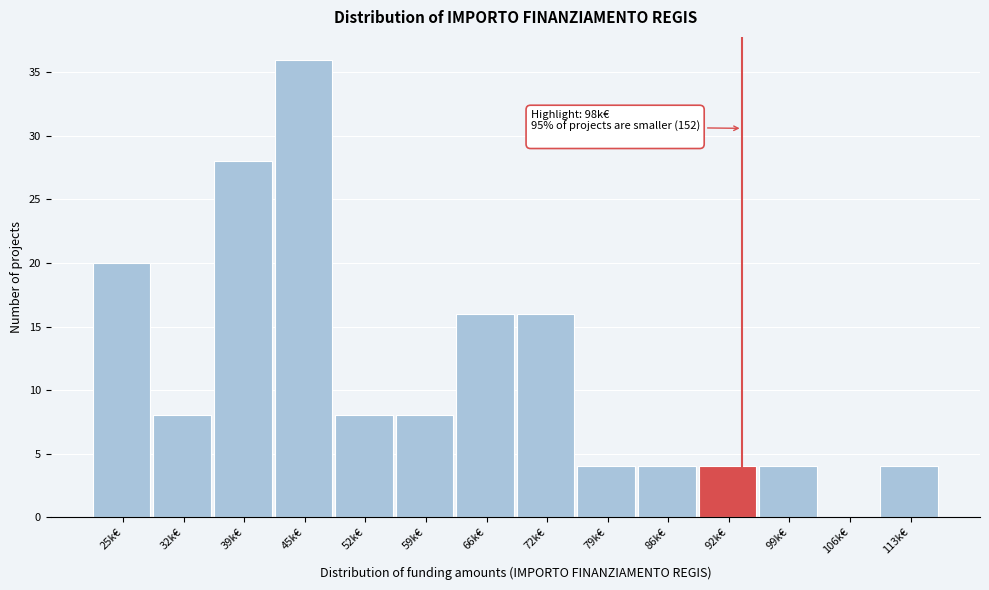

Reading left to right, extract all data points from this chart.

25k€=20	32k€=8	39k€=28	45k€=36	52k€=8	59k€=8	66k€=16	72k€=16	79k€=4	86k€=4	92k€=4	99k€=4	106k€=0	113k€=4